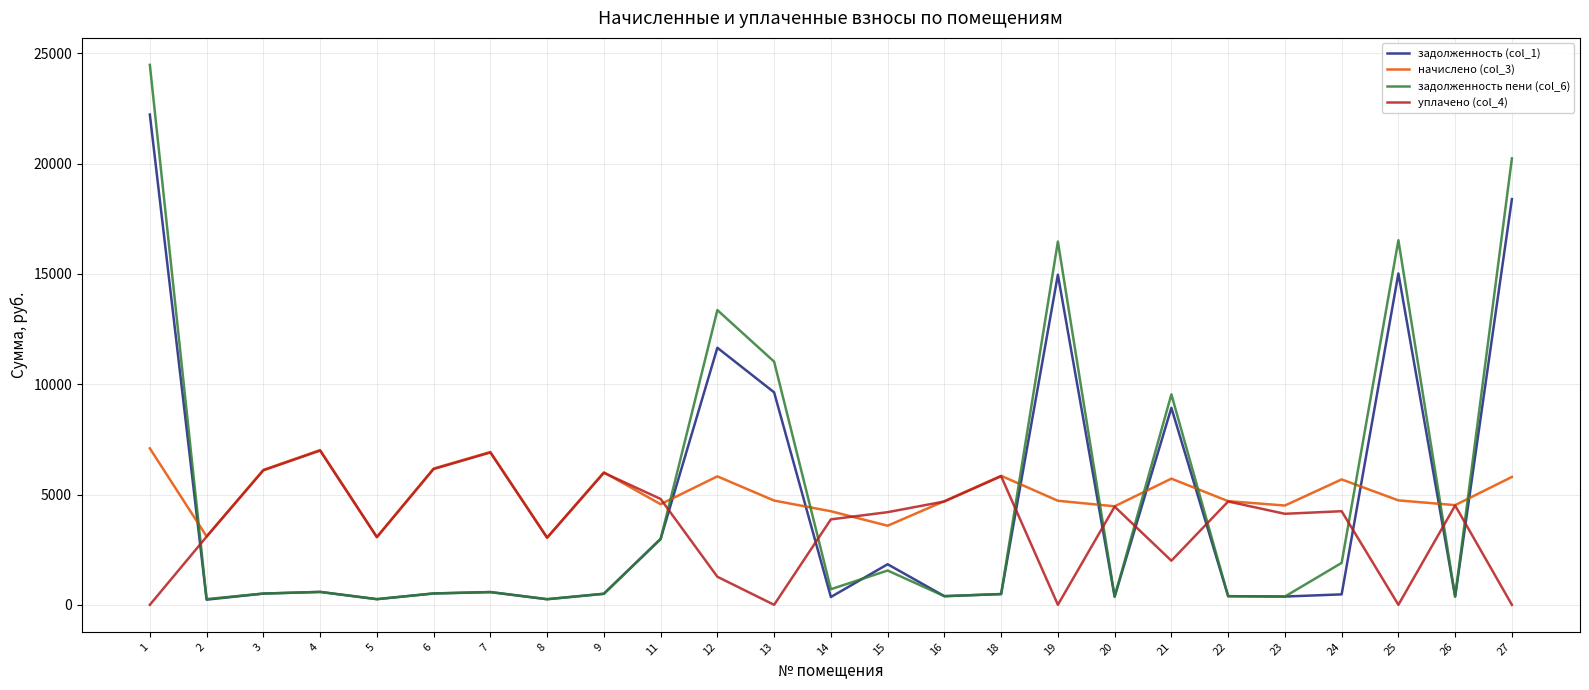

What are all the series names shown in the legend?

задолженность (col_1), начислено (col_3), задолженность пени (col_6), уплачено (col_4)